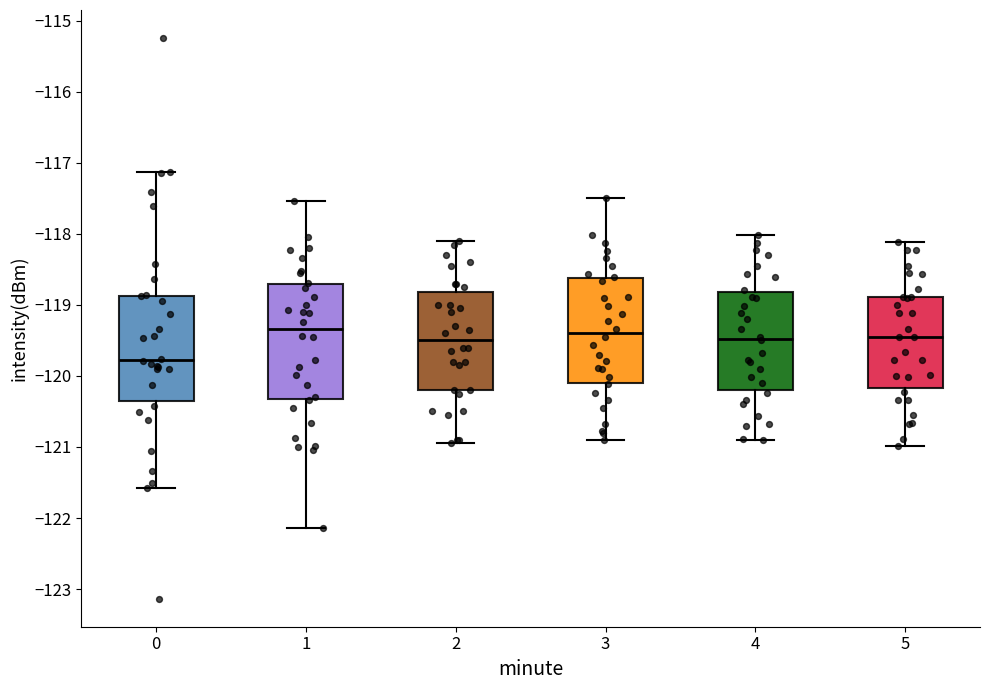

Where is the lower edge of the box at x = 4 on the y-axis? The values are not printed on the chart, so give them approximately, as read against the axis.

-120.2